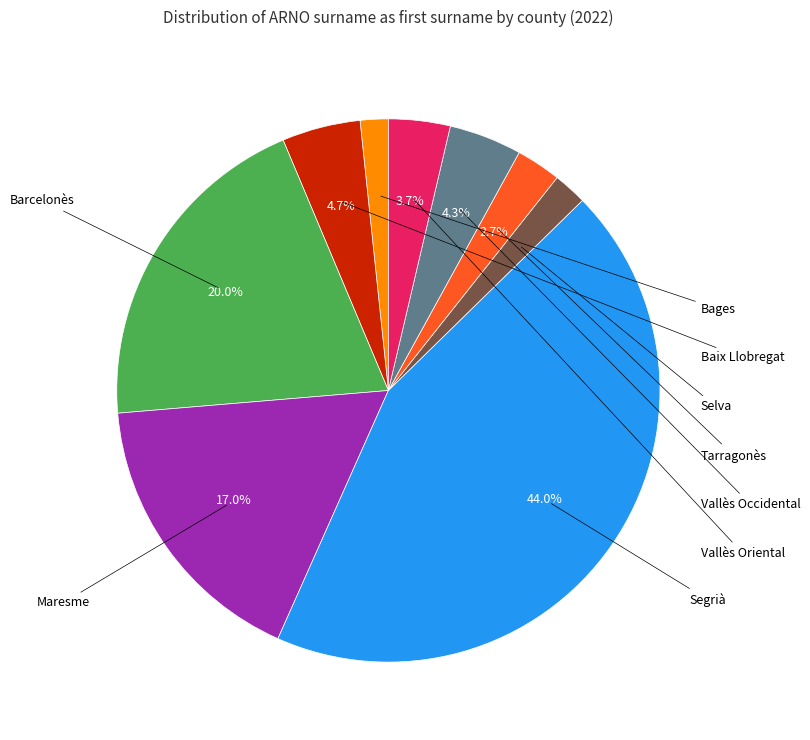

Does any single category account for the majority?

No